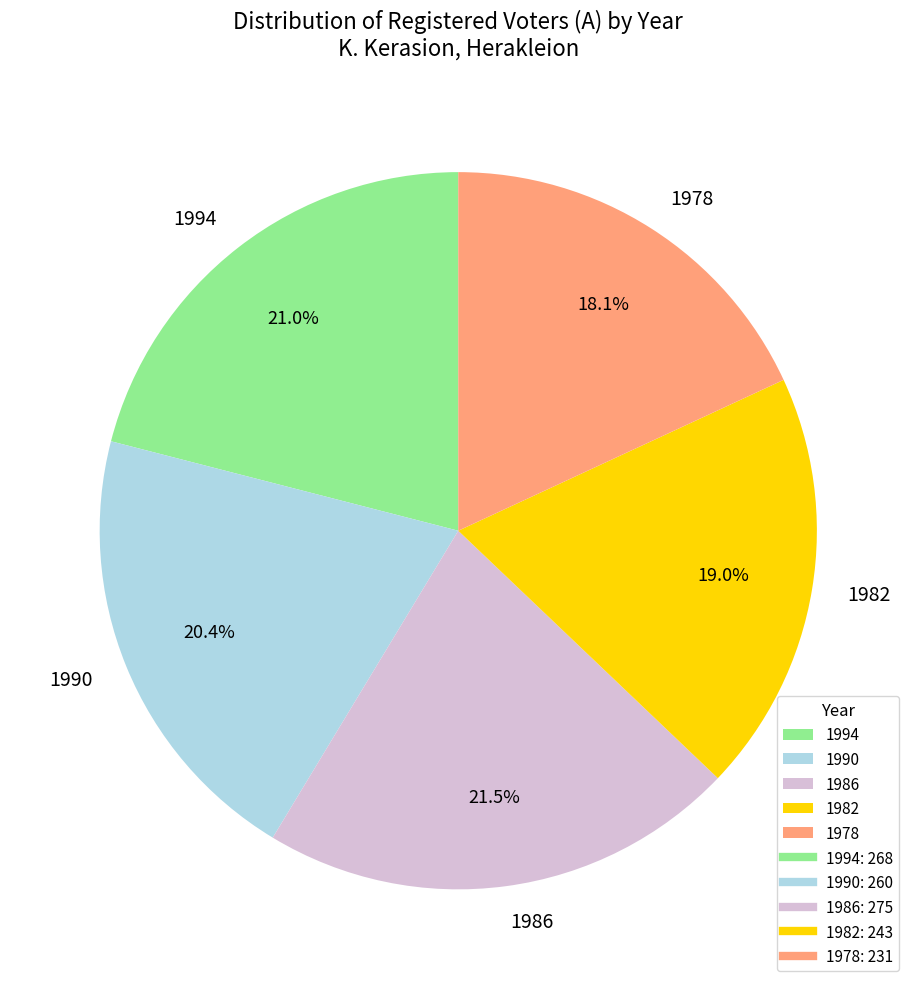

Count the number of slices in the pie.

5